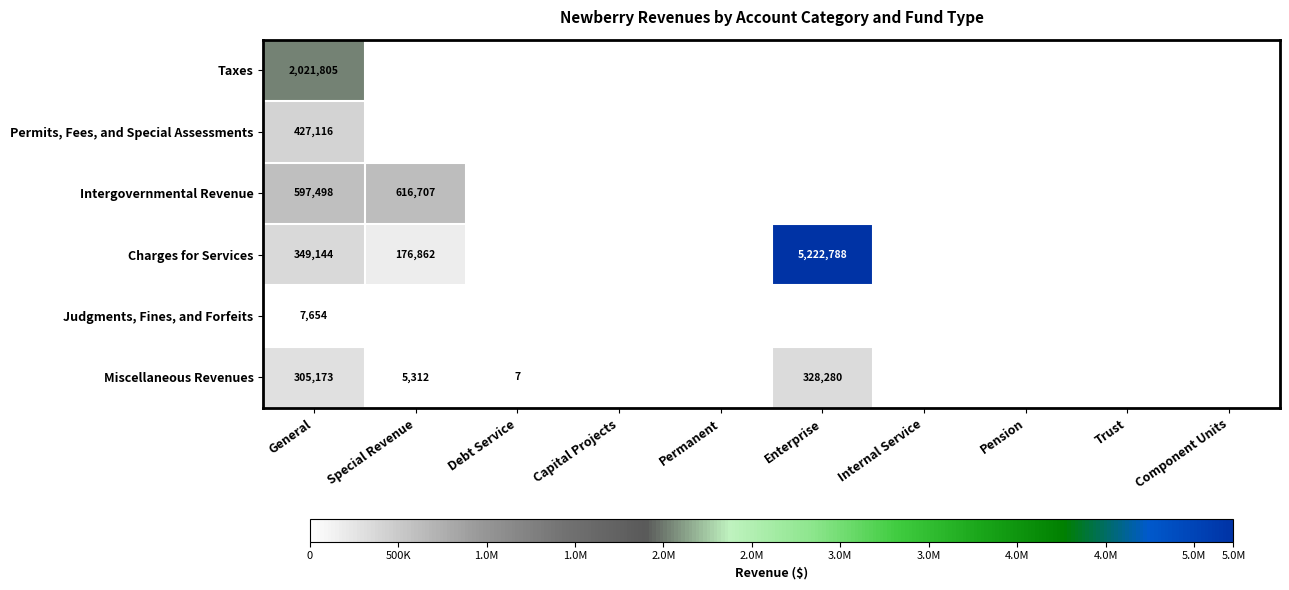

The value of Intergovernmental Revenue at Special Revenue is 327671. True or false?

False